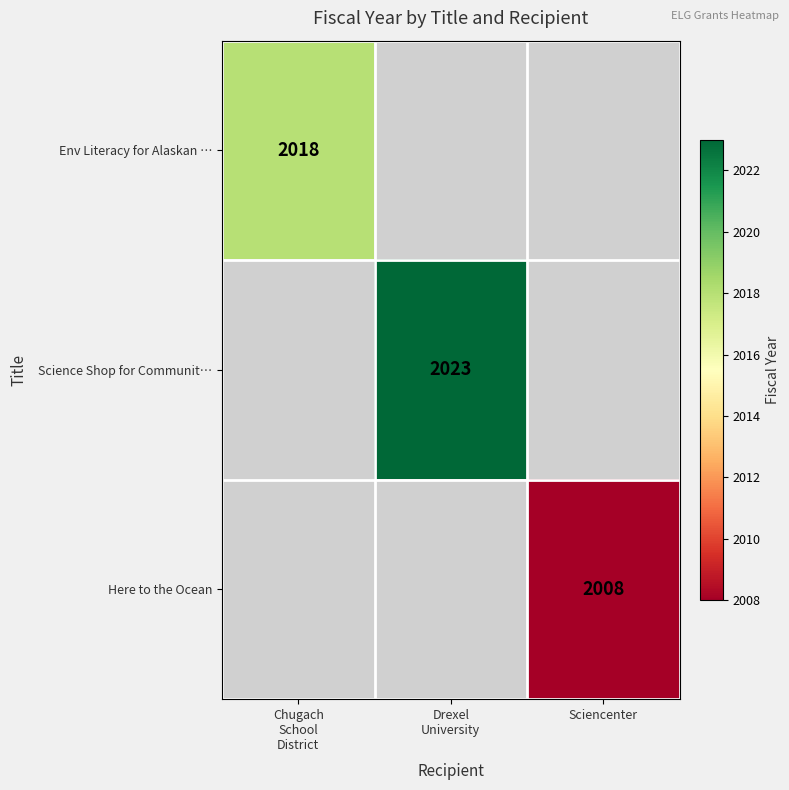

At how many categories does at least one series exceed 2017?

2